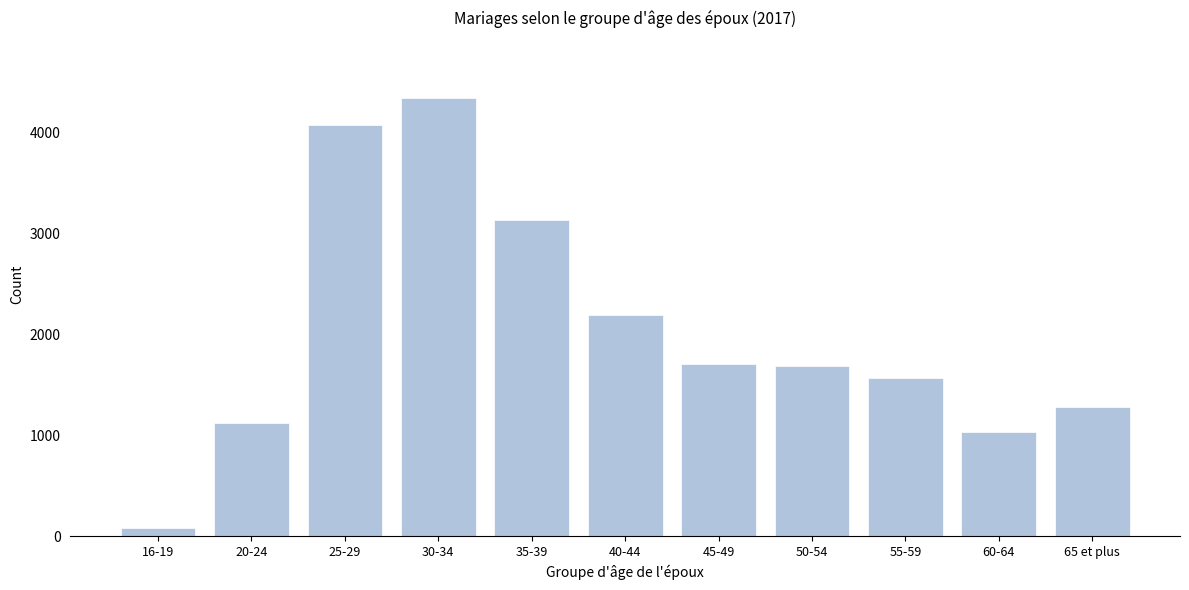

What is the ratio of the value at 55-59 to the value at 45-49?

0.9